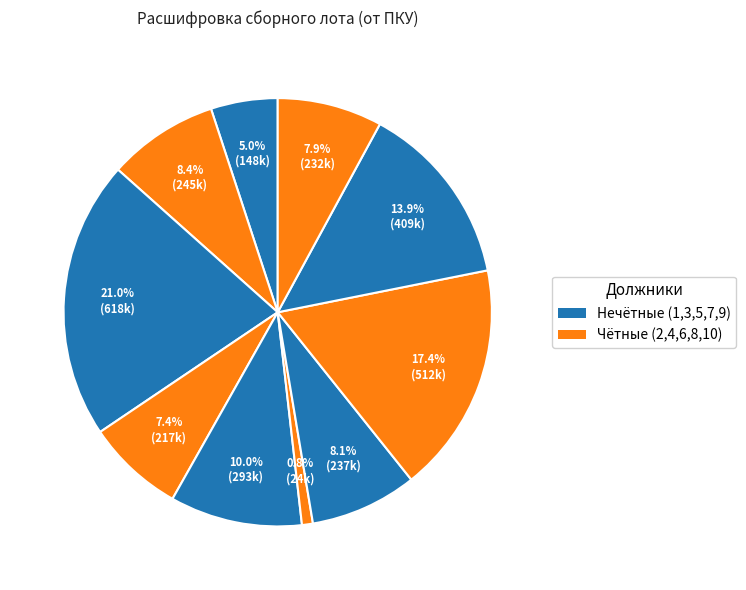

To the nearest percent, what is the average slice percentage?

10%